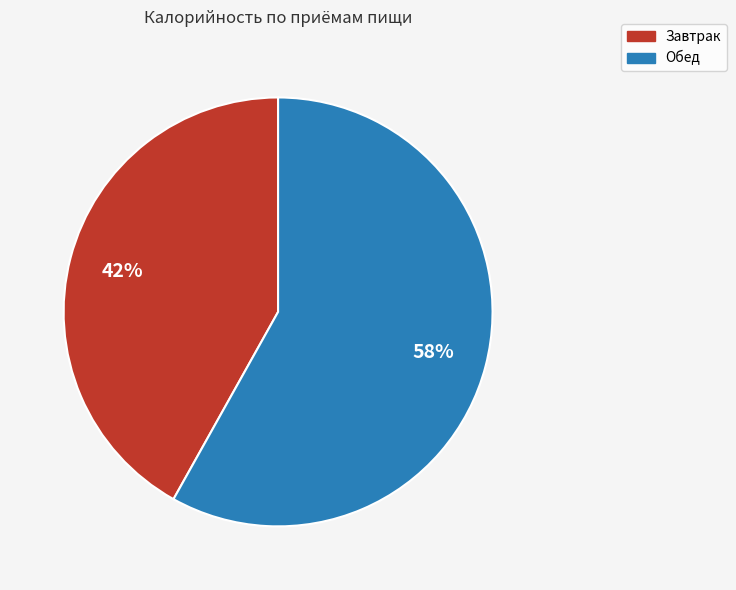

What percentage is the Обед slice, to the nearest percent?

58%